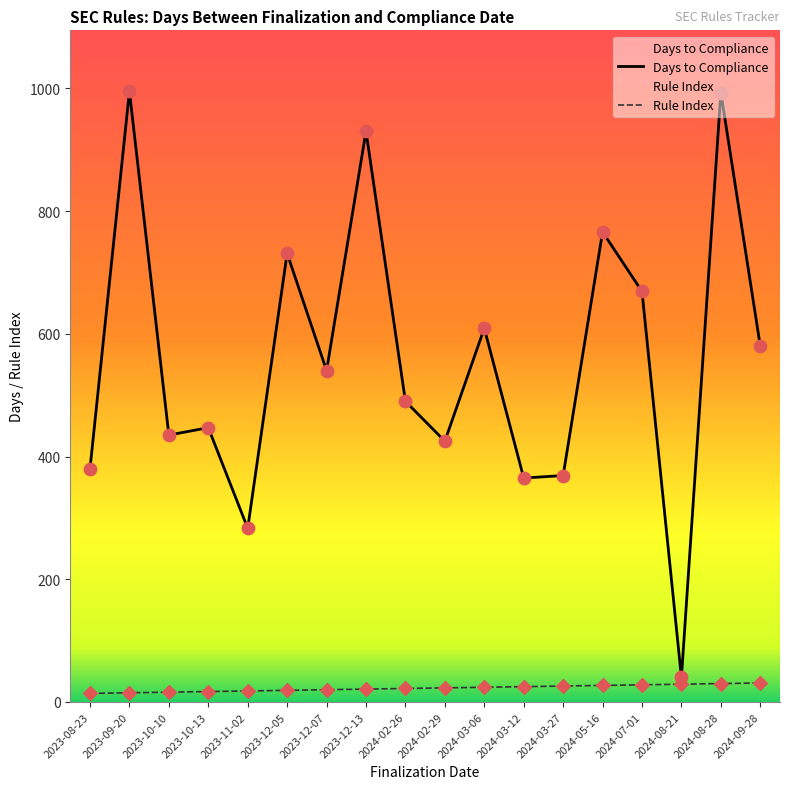

At how many categories does at least one series exceed 167?

17